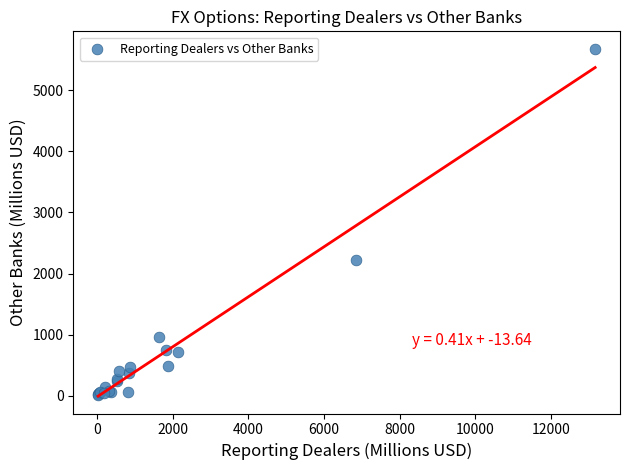

What Y value in the scatter plot is closest to 2846?

2219.4